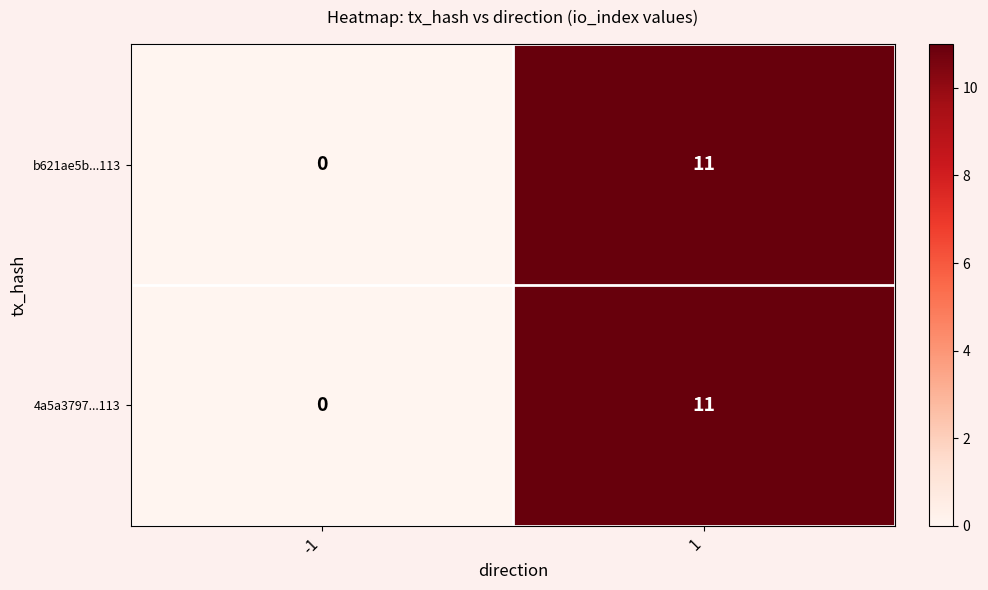

What is the difference between the 4a5a3797...113 values at -1 and 1?

11